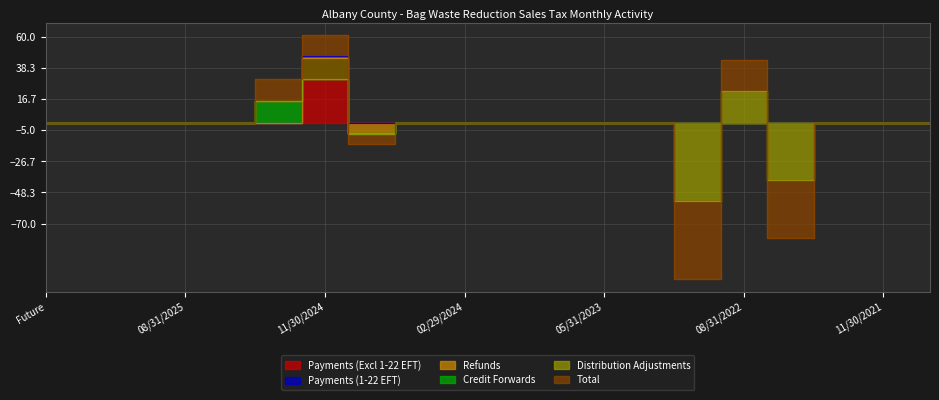

What is the label of the 20th point from the right?

Future